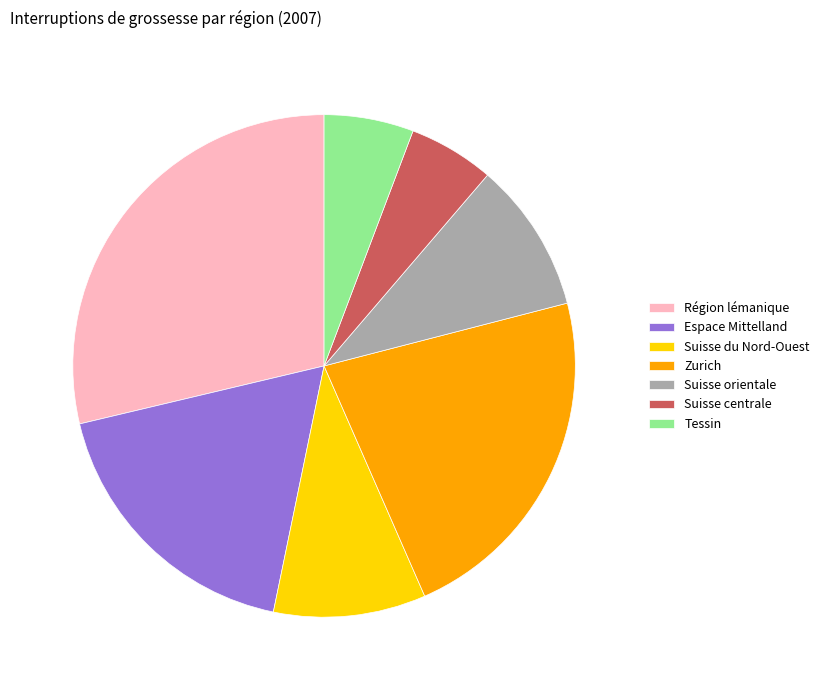

Which has a higher value, Région lémanique or Suisse orientale?

Région lémanique